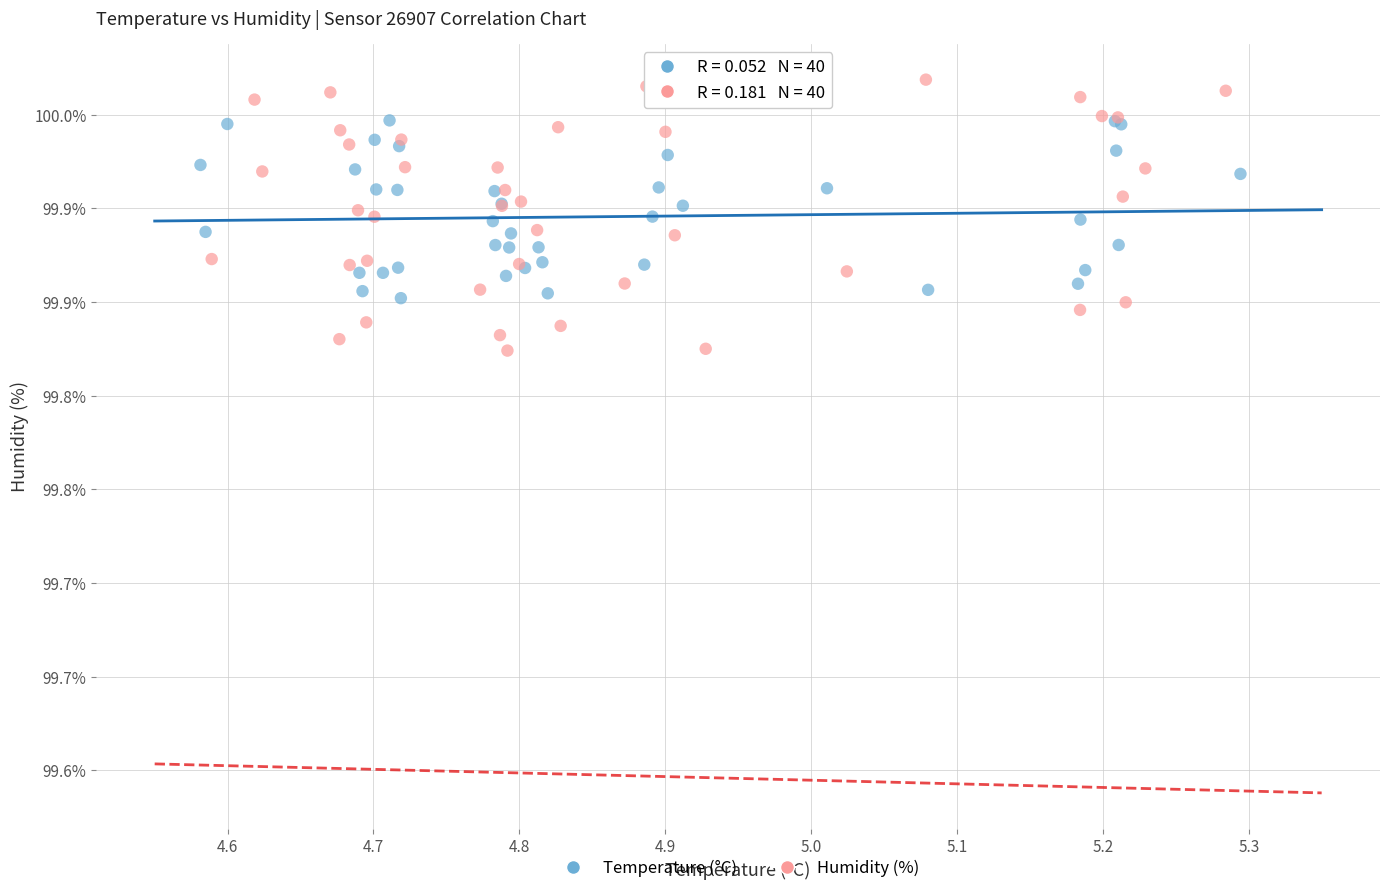

What are all the series names shown in the legend?

Temperature (°C), Humidity (%)